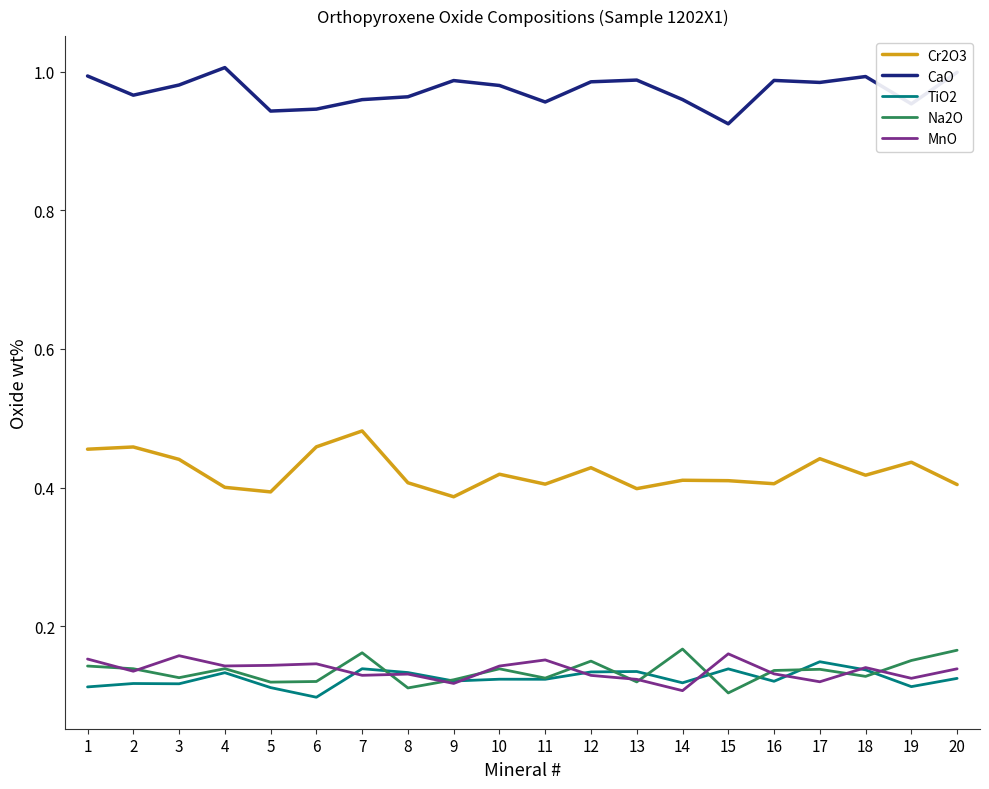

Does the chart have visible grid lines?

No